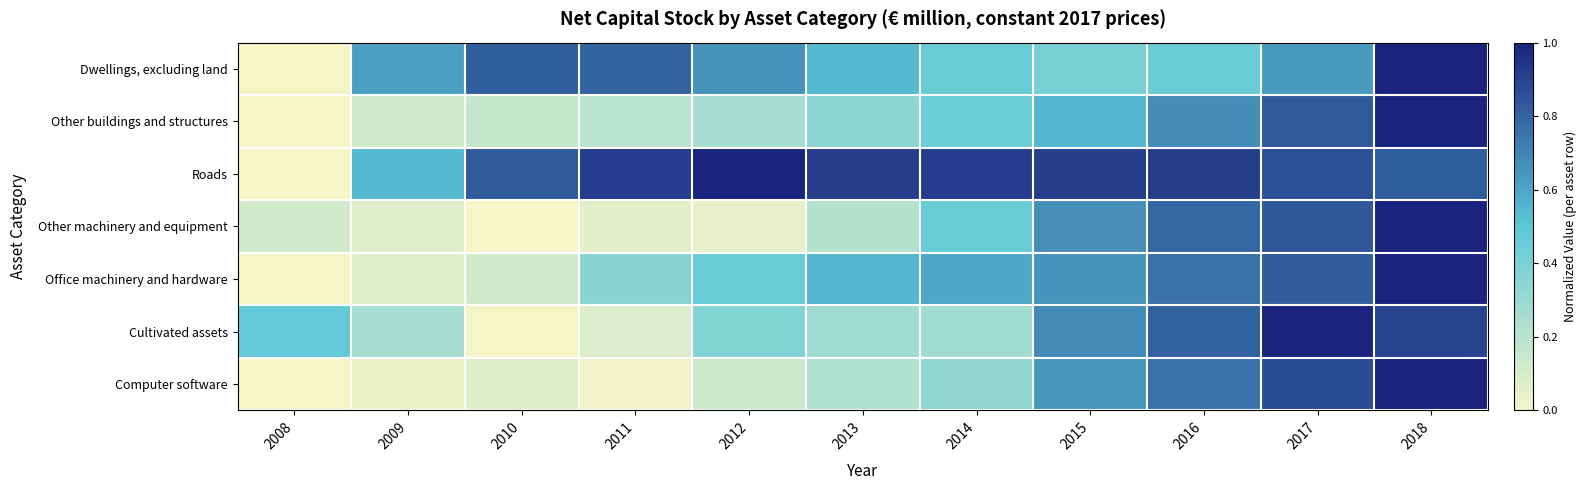

Which series has the largest total across all categories?

Roads